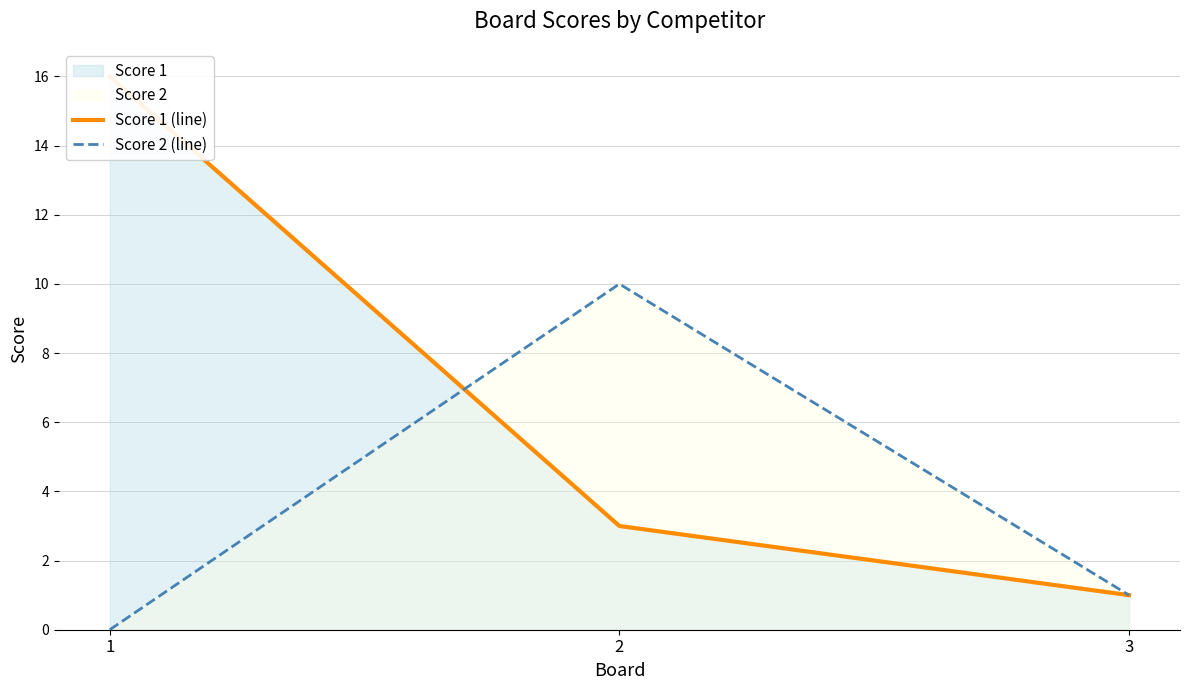

What is the approximate value of Score 1 (line) at 2?

3